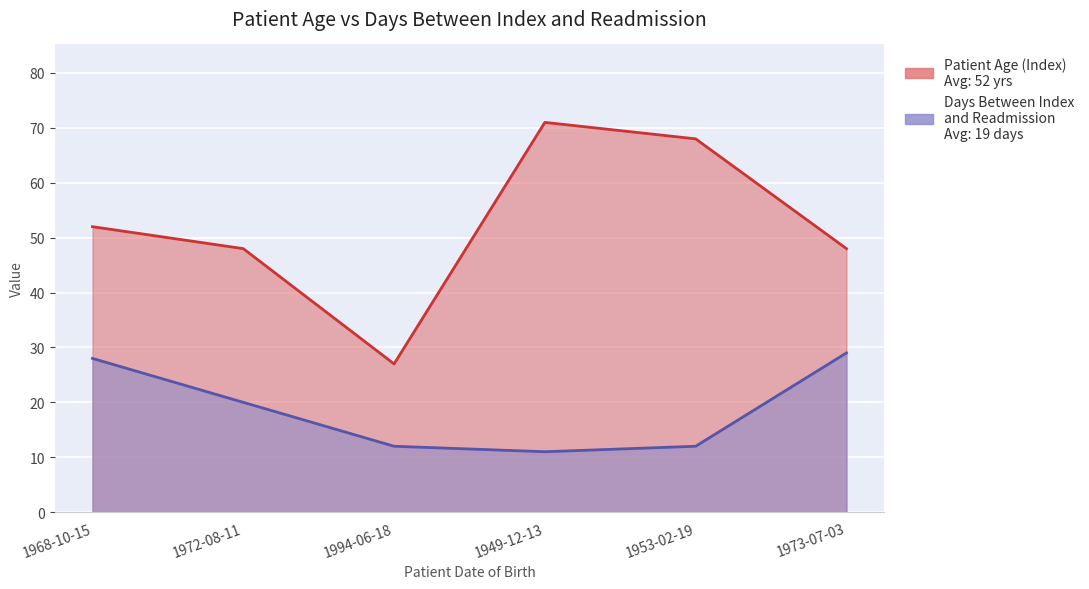

Which category has the lowest value across all series?

1949-12-13